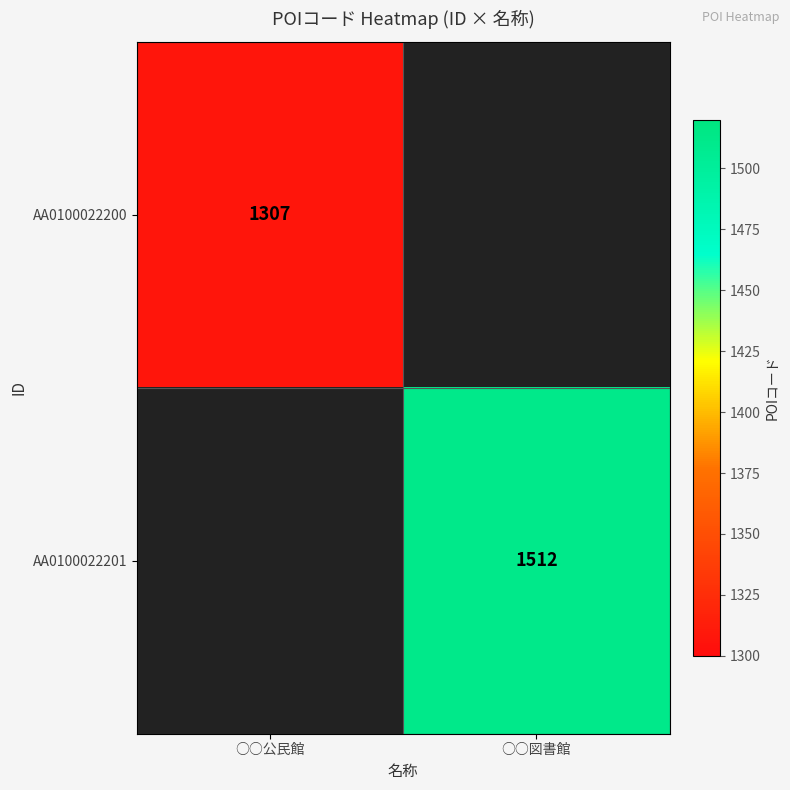

The AA0100022200 series shows 1307 at ○○公民館. True or false?

True